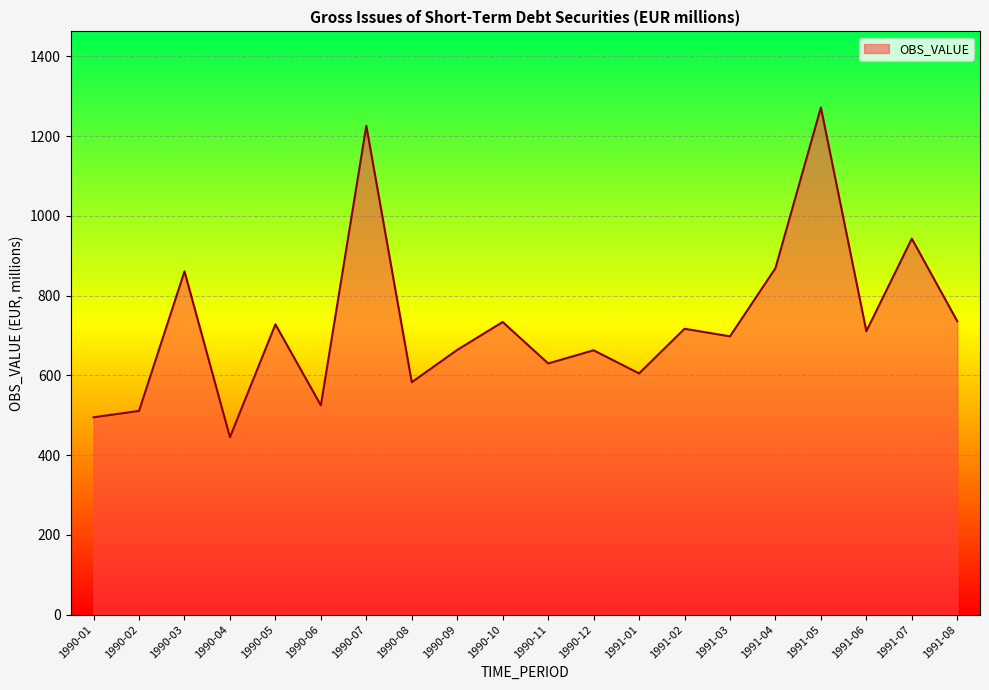

What is the difference between the maximum and minimum values?

827